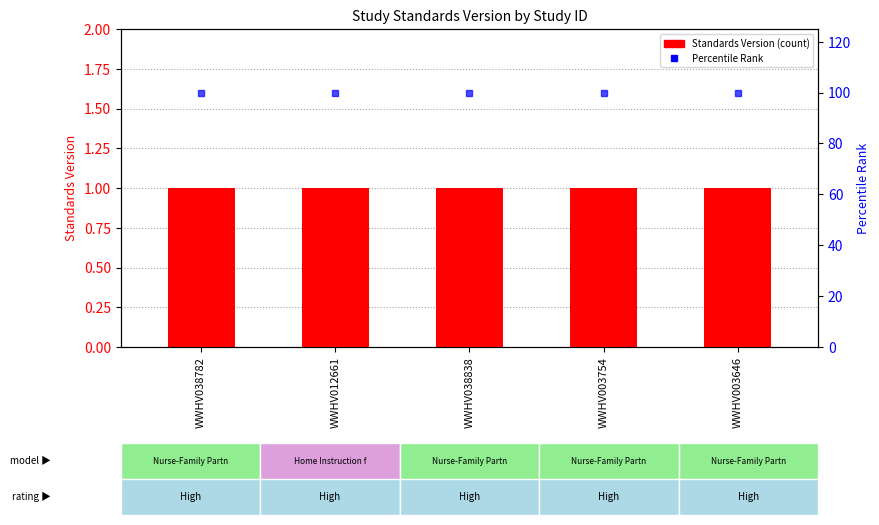

Is it true that Standards Version equals 1 at WWHV038838?

False